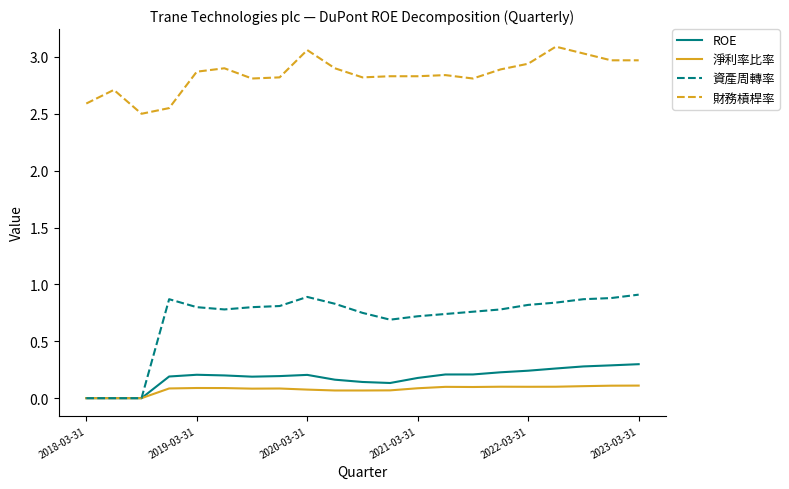

Which series has the largest range (max minus min)?

資產周轉率